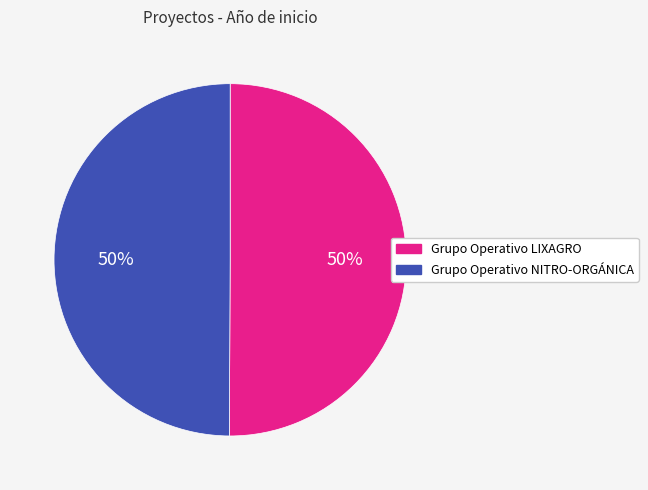

To the nearest percent, what percentage of the pie is Grupo Operativo LIXAGRO?

50%